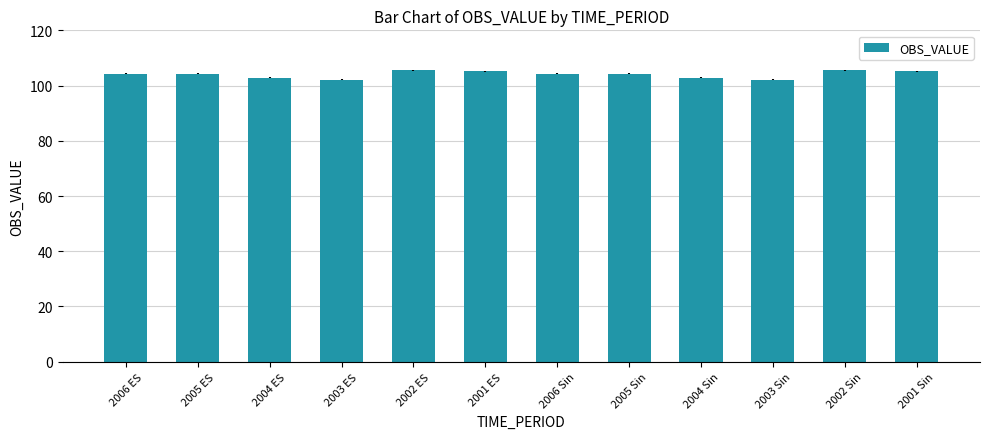

What is the label of the 10th bar from the right?

2004 ES